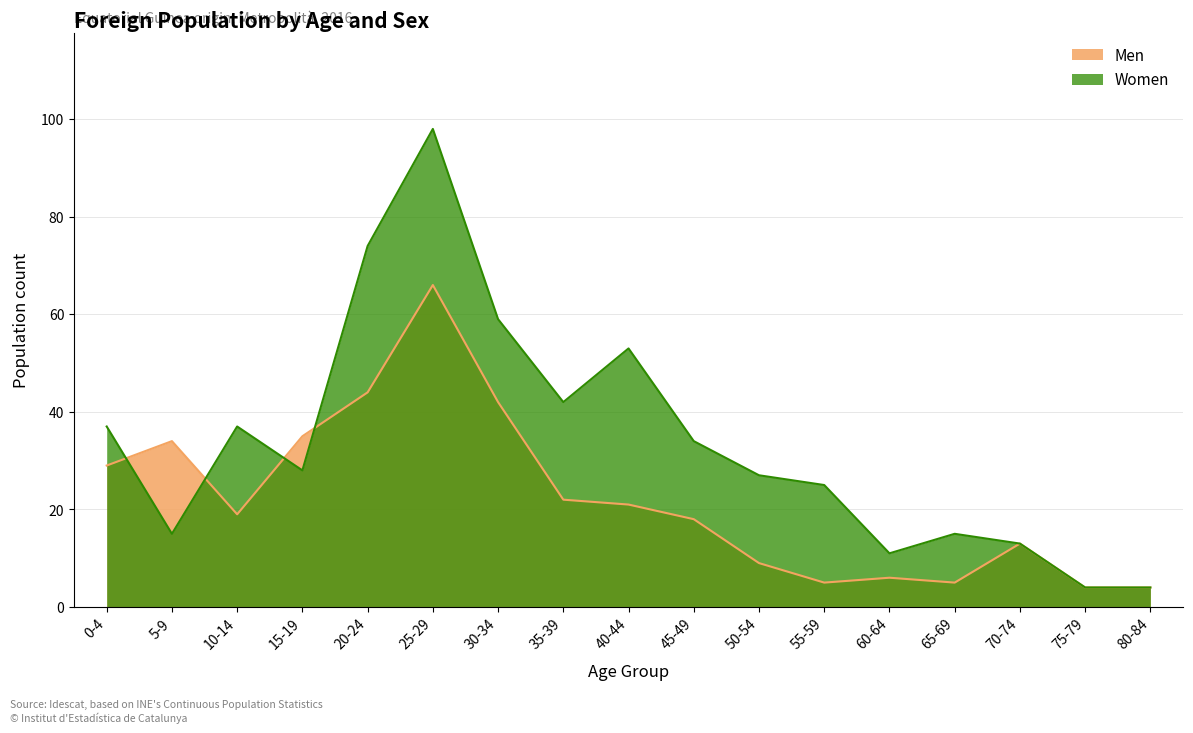

How many data points does each series have?

17